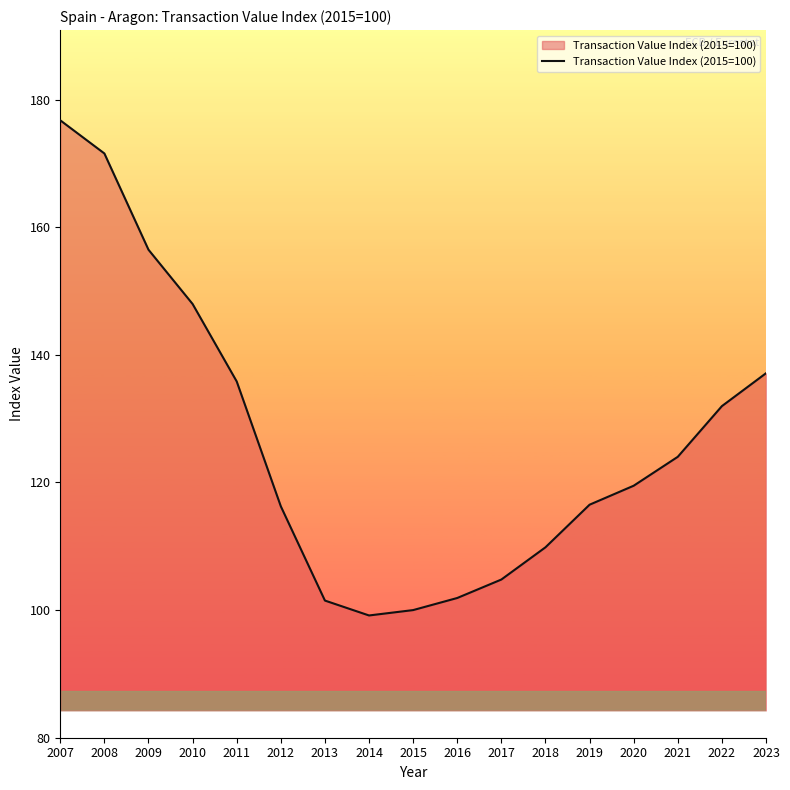

Which label corresponds to the largest value in the chart?

2007